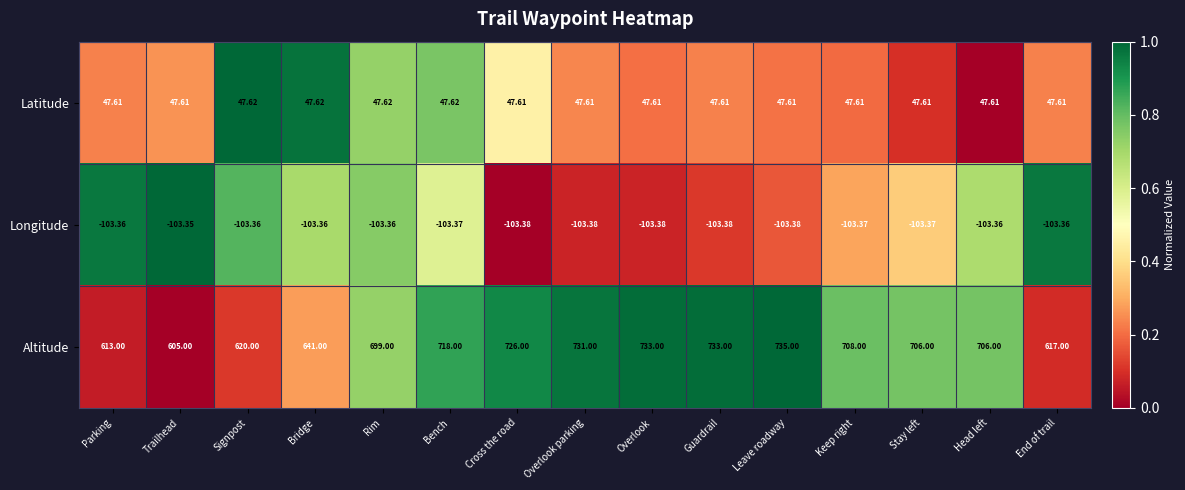

Is the value of Altitude at Cross the road greater than the value of Longitude at Bench?

Yes